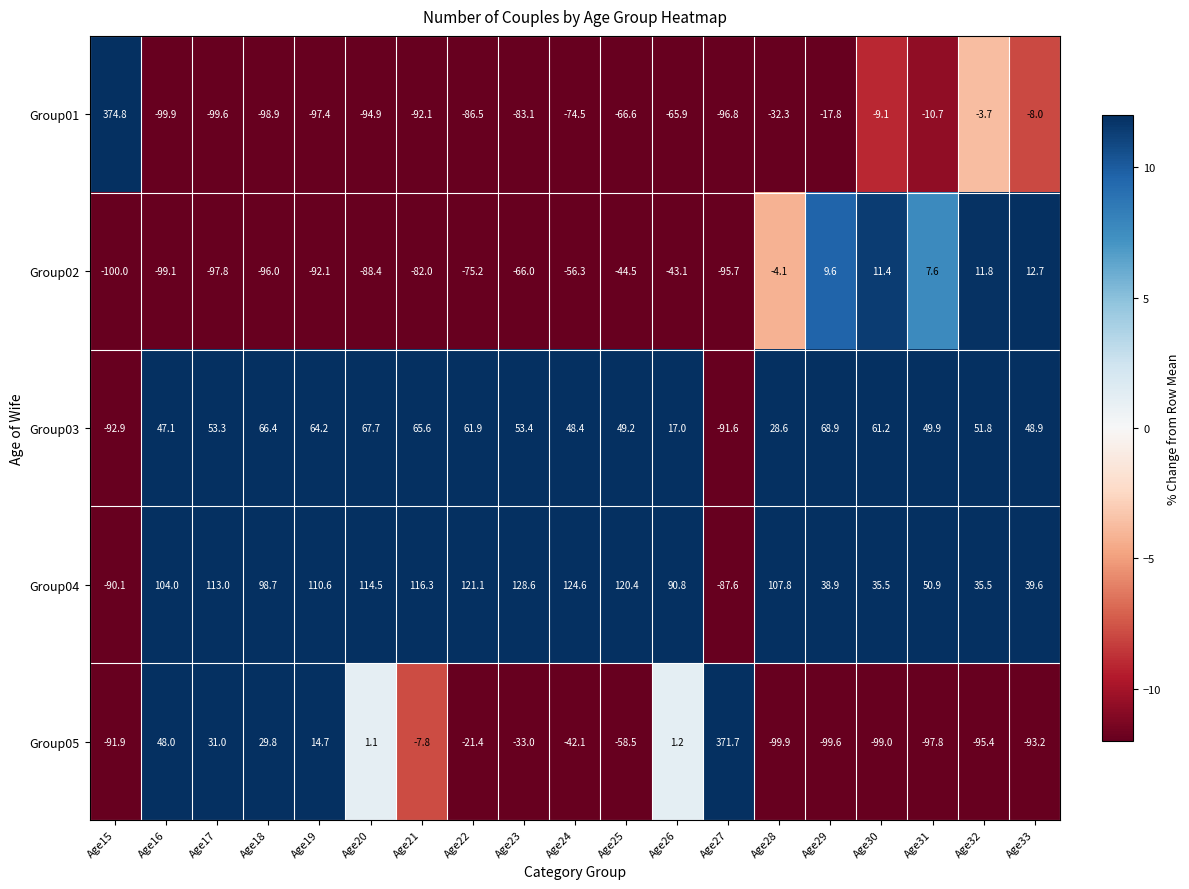

Which series has the largest total across all categories?

Group04